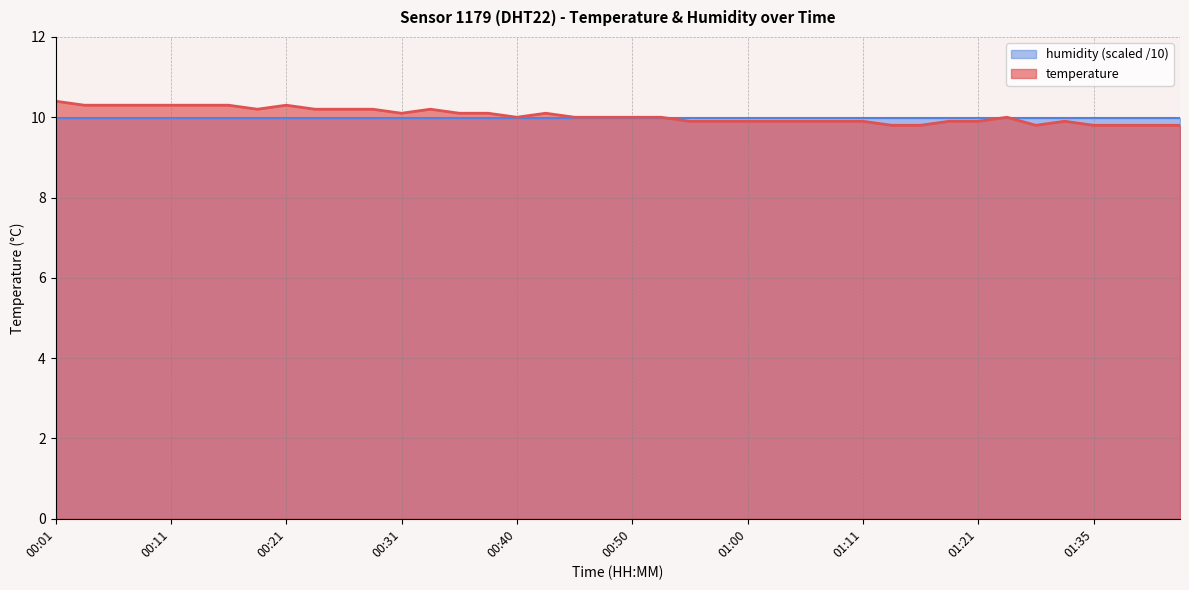

Which category has the lowest value across all series?

01:13